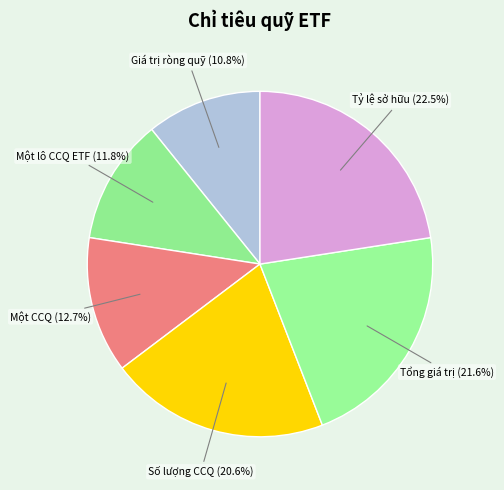

How many segments does this pie chart have?

6